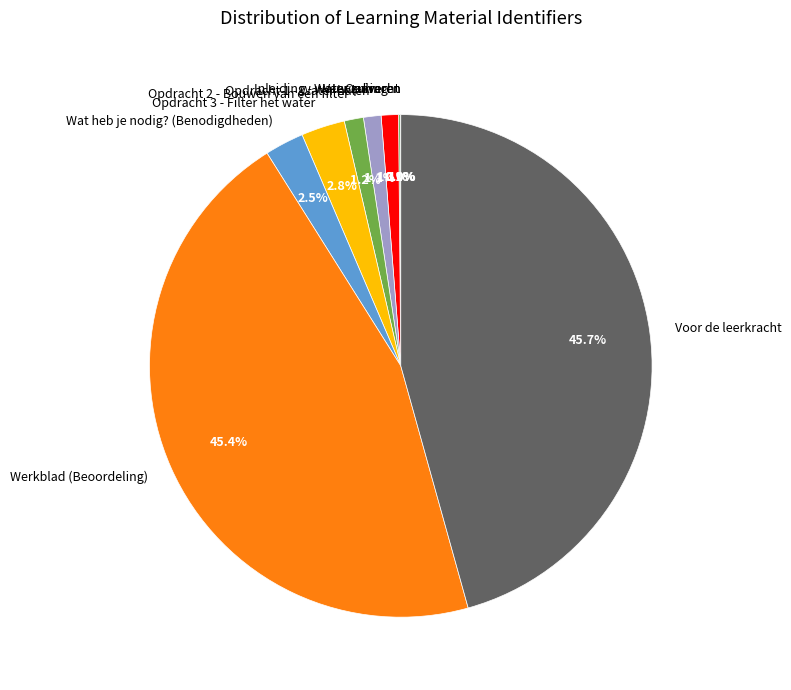

Does Voor de leerkracht represent more than half of the total?

No